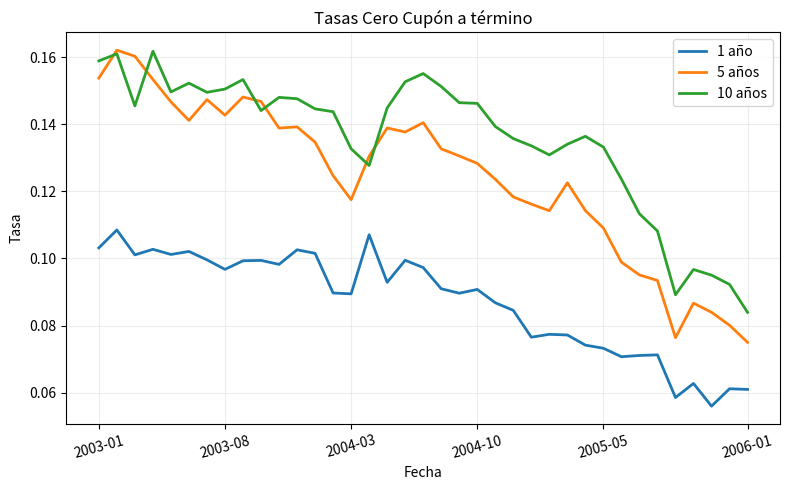

Rank the series by their average value, from highest to lowest.

10 años, 5 años, 1 año